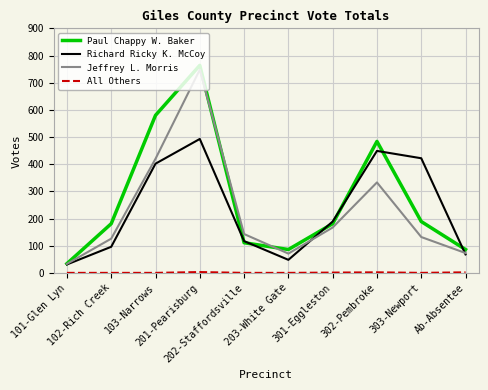

What is the spread (max minus min) of values at 101-Glen Lyn?

34